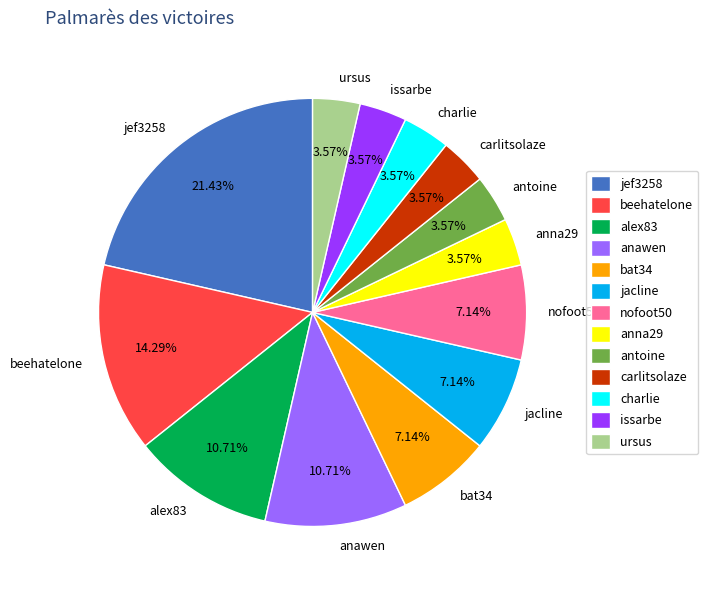

Is there any slice that represents more than half of the pie?

No